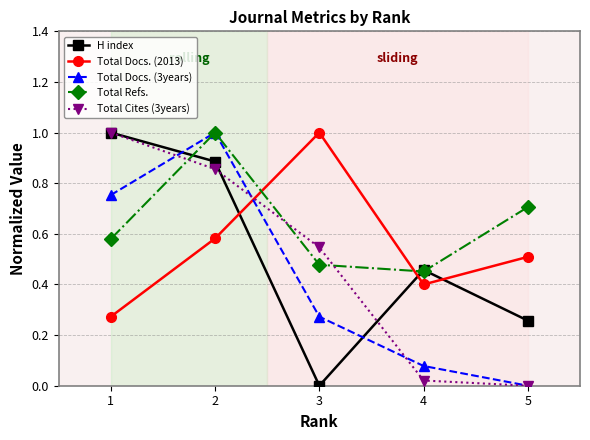

True or false: H index and Total Refs. cross at least once.

True